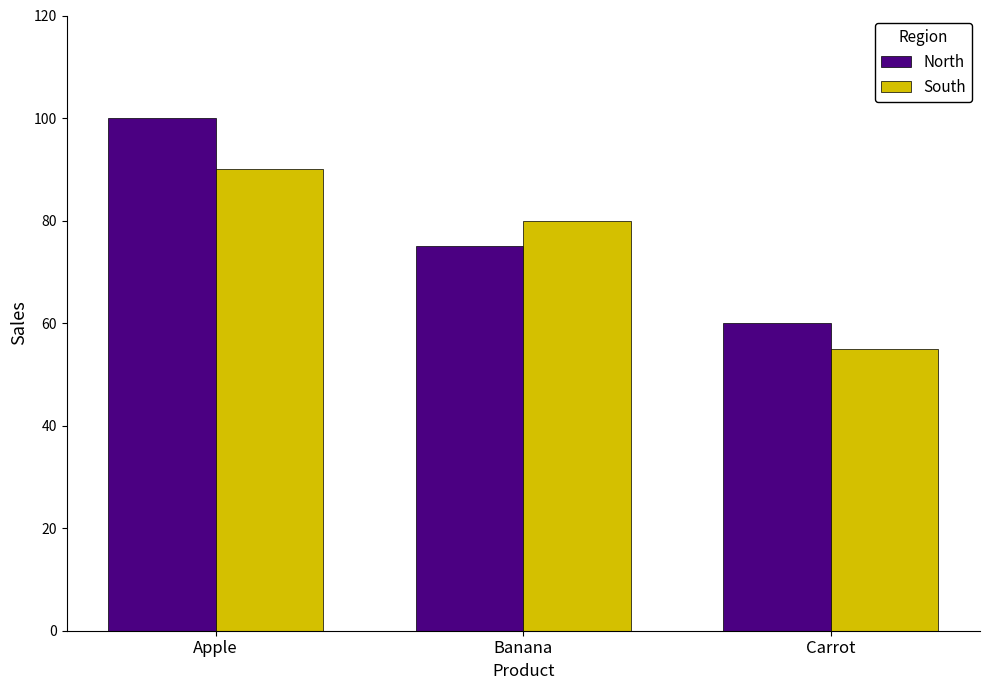

Reading right to left, extract all data points from this chart.

North: 60	75	100
South: 55	80	90